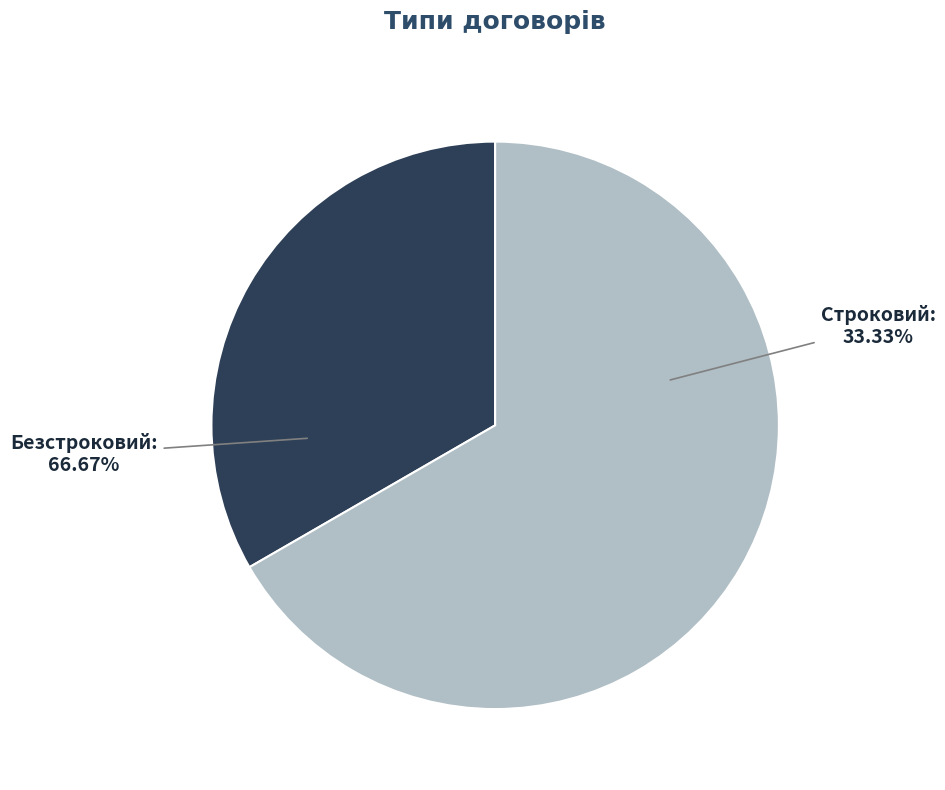

Which has a higher value, Безстроковий or Строковий?

Безстроковий